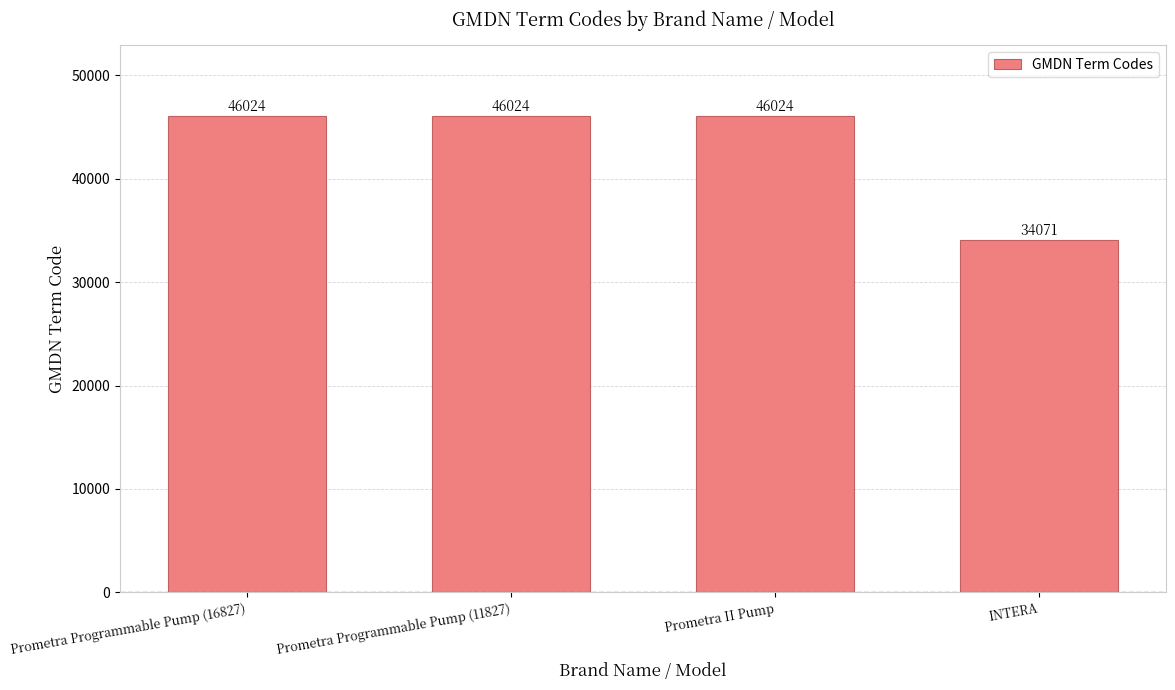

True or false: the data shows 34071 at INTERA.

True